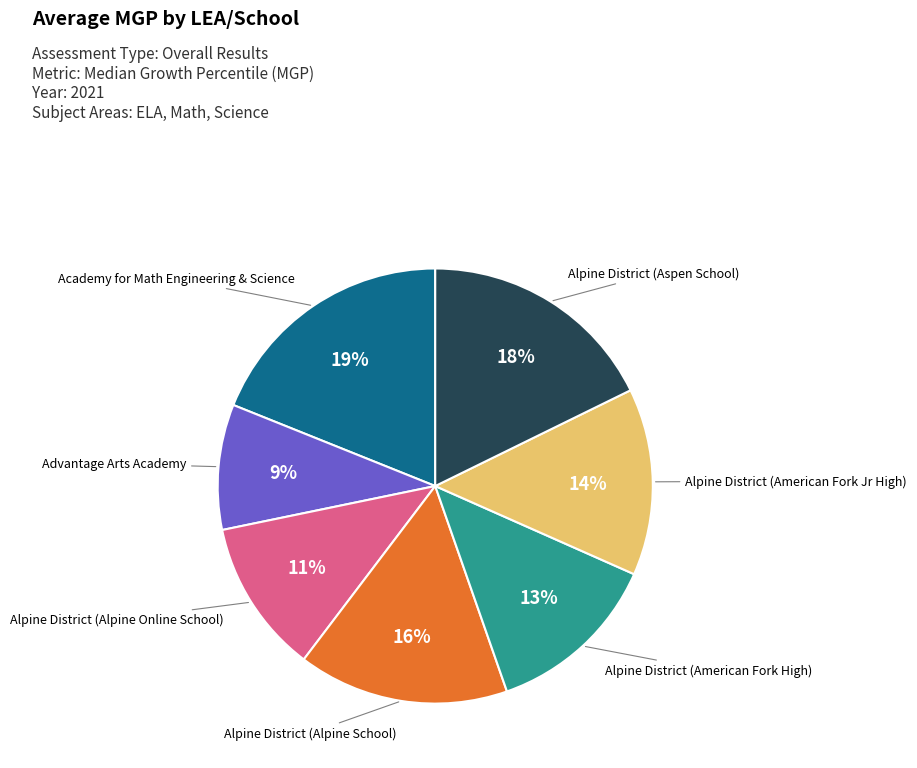

To the nearest percent, what is the average slice percentage?

14%